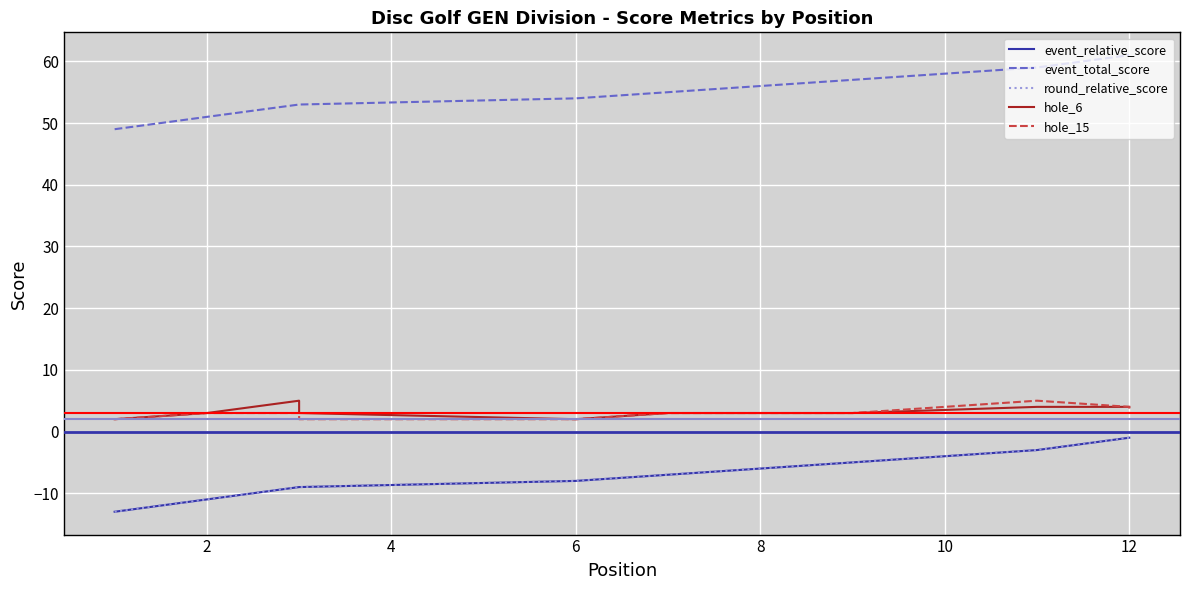

What is the minimum value shown in the chart?

-13